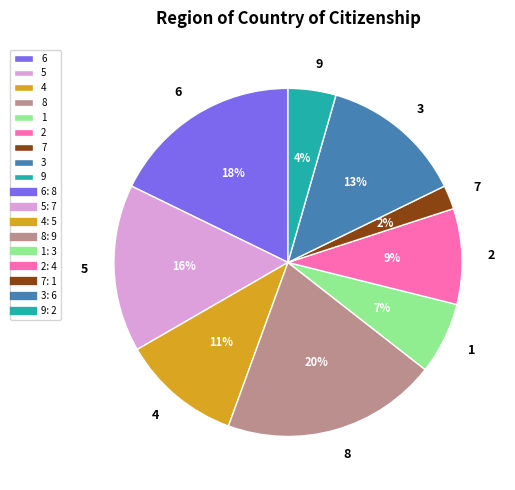

What is the ratio of the value at 2 to the value at 3?

0.7